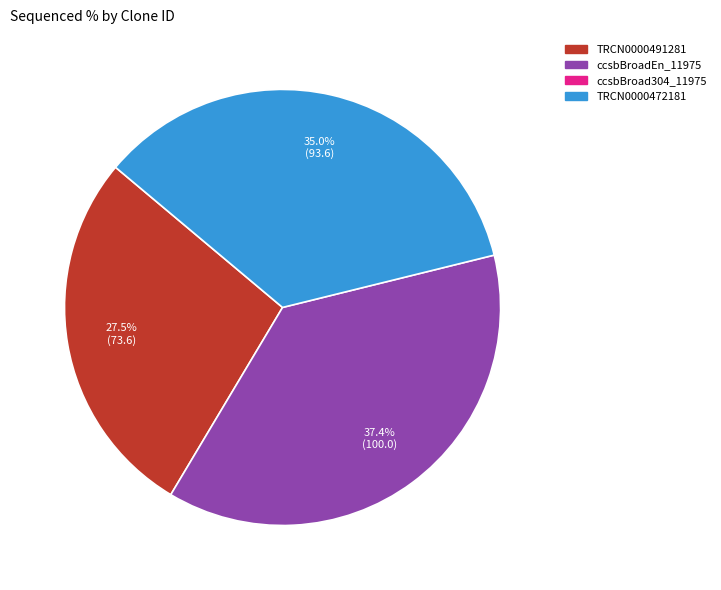

Is there a majority slice in this chart?

No